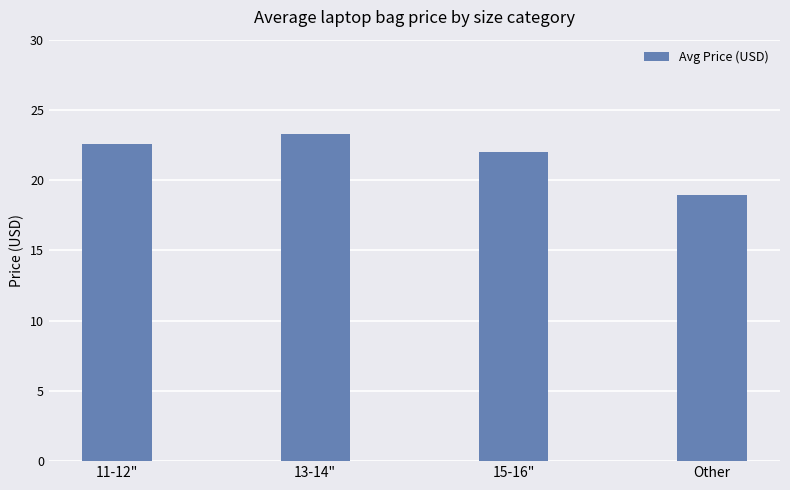

Which has a higher value, 11-12" or Other?

11-12"